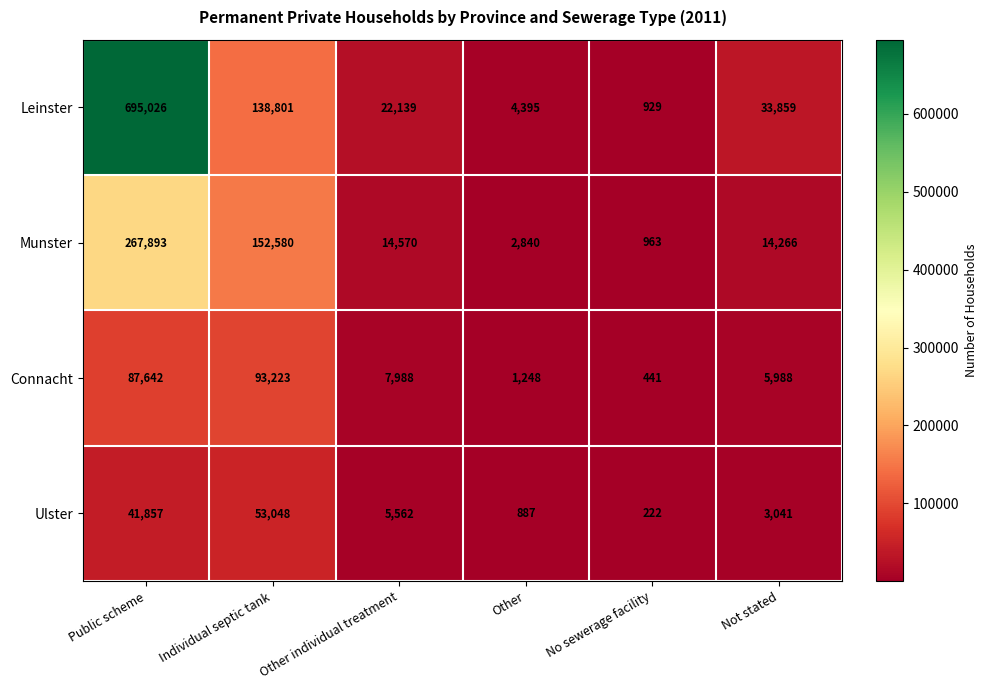

Rank the series by their maximum value, from lowest to highest.

Ulster, Connacht, Munster, Leinster